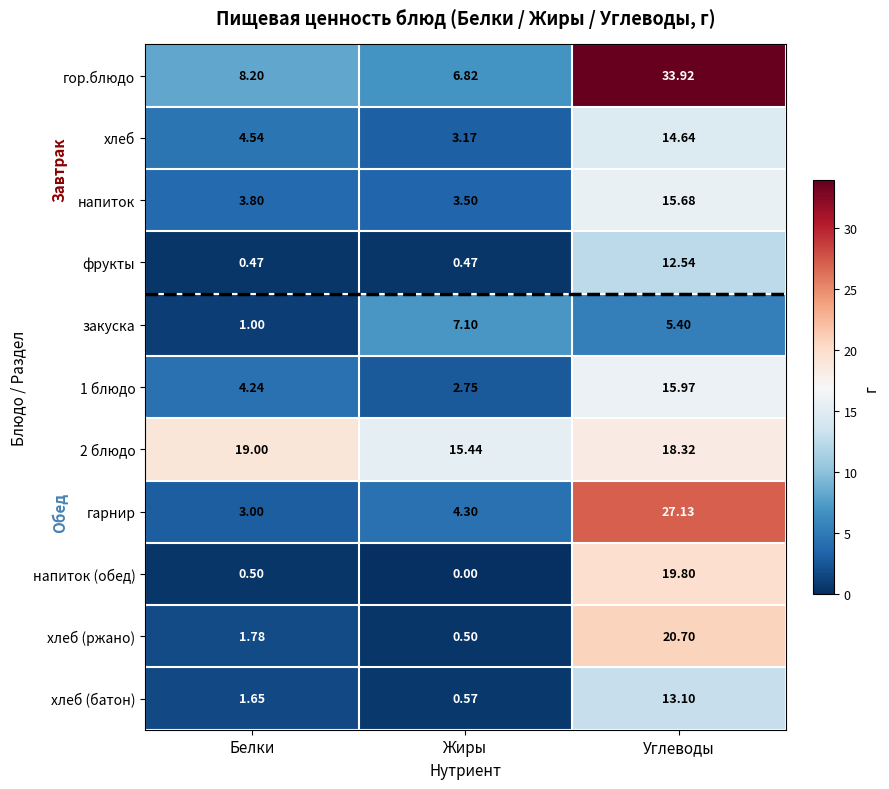

Where does the гор.блюдо series first go above 8?

Белки